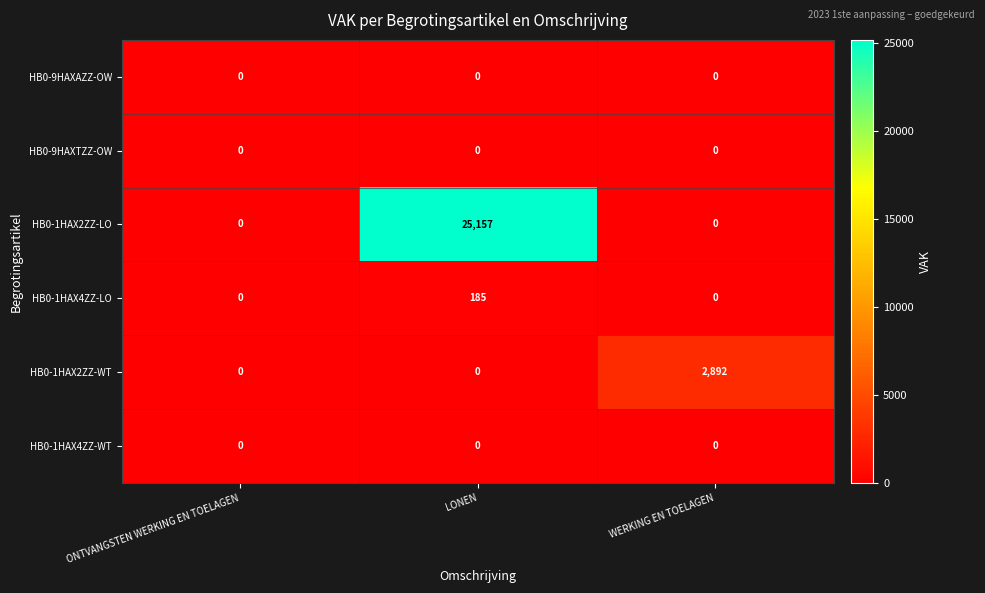

Reading left to right, list all the values displayed in this chart.

HB0-9HAXAZZ-OW: 0	0	0
HB0-9HAXTZZ-OW: 0	0	0
HB0-1HAX2ZZ-LO: 0	25157	0
HB0-1HAX4ZZ-LO: 0	185	0
HB0-1HAX2ZZ-WT: 0	0	2892
HB0-1HAX4ZZ-WT: 0	0	0